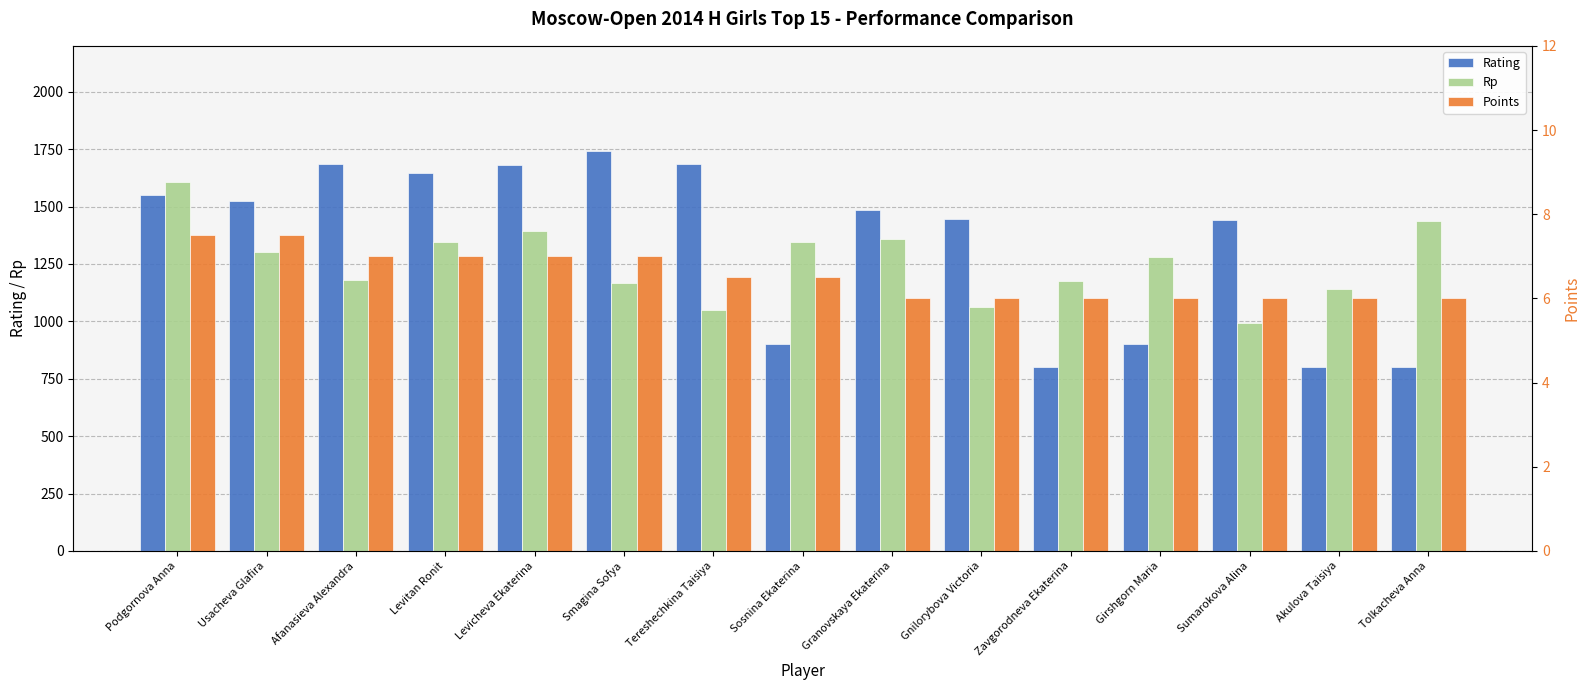

What is the difference between the second highest and minimum values in the Points series?

1.5